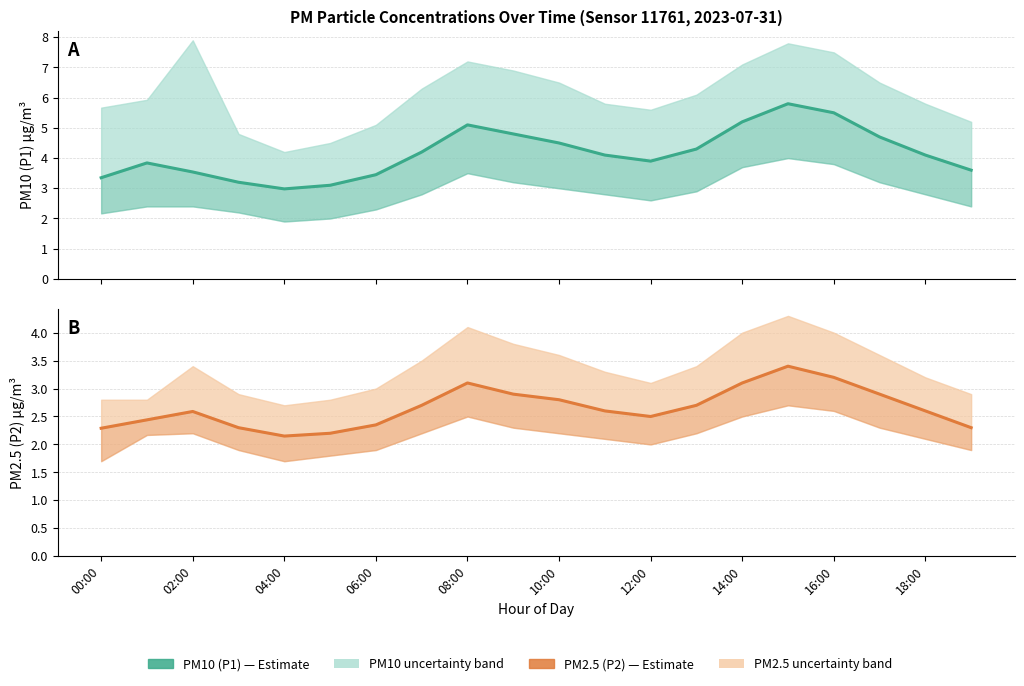

Which series has the largest total across all categories?

P1 (PM10)